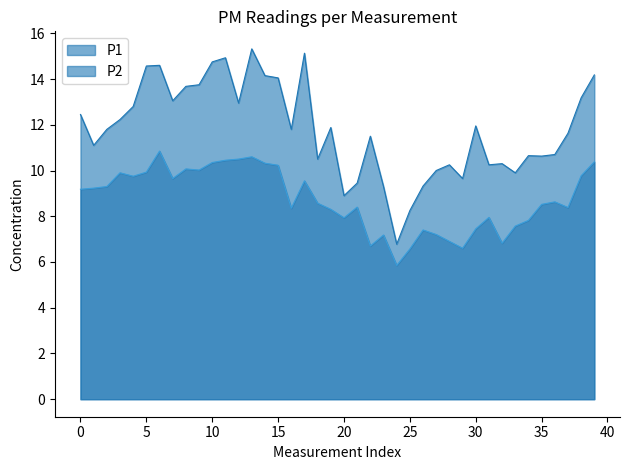

Reading left to right, transcribe all the data shown in this chart.

P1: 12.4	11.1	11.8	12.2	12.8	14.6	14.6	13.1	13.7	13.8	14.8	14.9	12.9	15.3	14.2	14.1	11.8	15.1	10.5	11.9	8.9	9.4	11.5	9.3	6.8	8.2	9.3	10.0	10.2	9.7	11.9	10.2	10.3	9.9	10.7	10.6	10.7	11.6	13.2	14.2
P2: 9.2	9.2	9.3	9.9	9.8	9.9	10.8	9.7	10.1	10.0	10.3	10.4	10.5	10.6	10.3	10.2	8.3	9.6	8.6	8.3	7.9	8.4	6.7	7.2	5.8	6.6	7.4	7.2	6.9	6.6	7.5	8.0	6.8	7.6	7.8	8.5	8.6	8.4	9.8	10.4